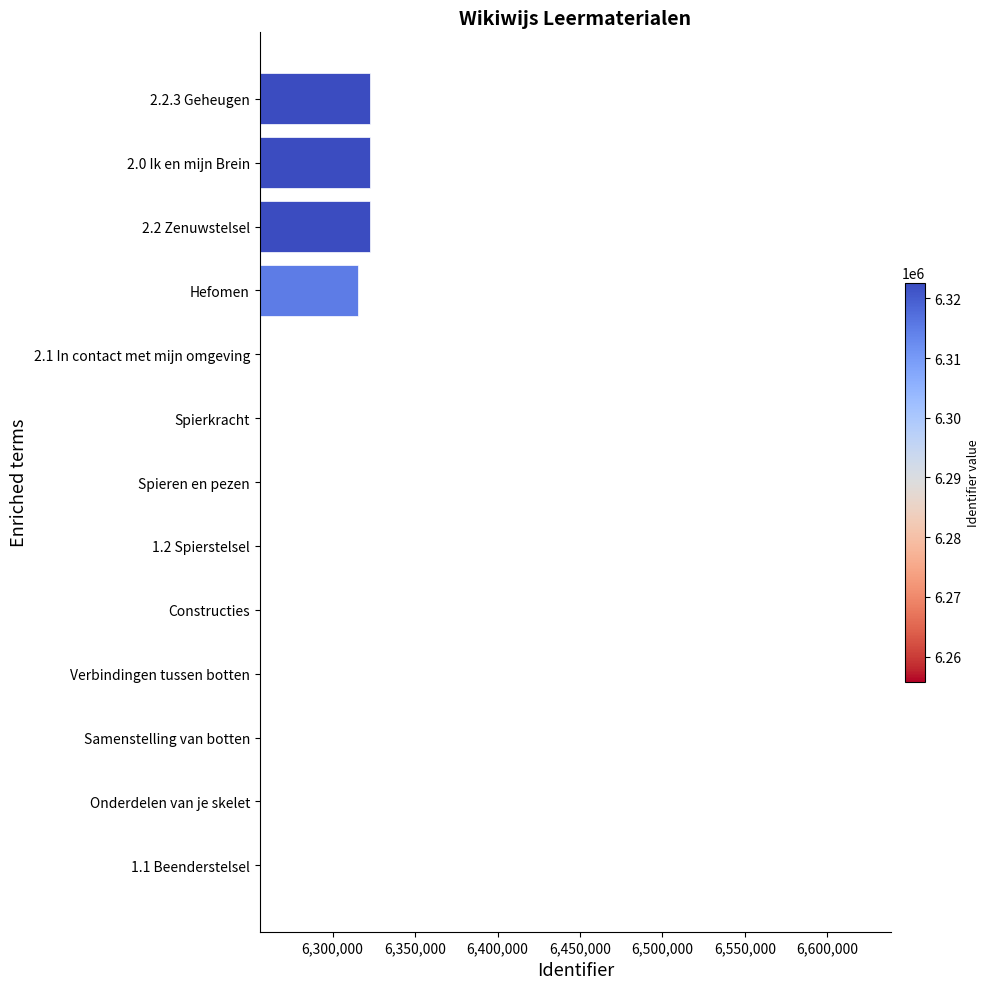

Count the number of data series in this chart.

1